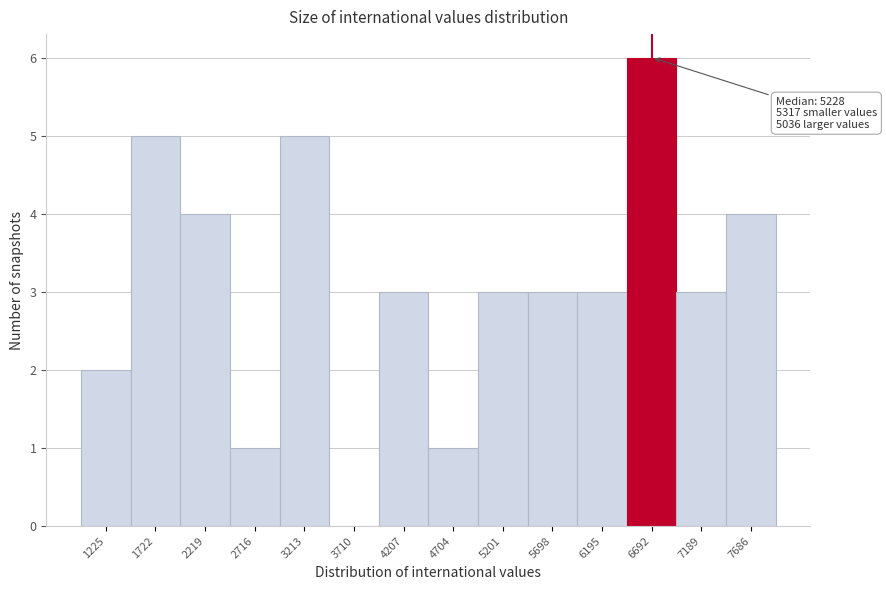

Reading left to right, list all the values displayed in this chart.

1225=2	1722=5	2219=4	2716=1	3213=5	3710=0	4207=3	4704=1	5201=3	5698=3	6195=3	6692=6	7189=3	7686=4